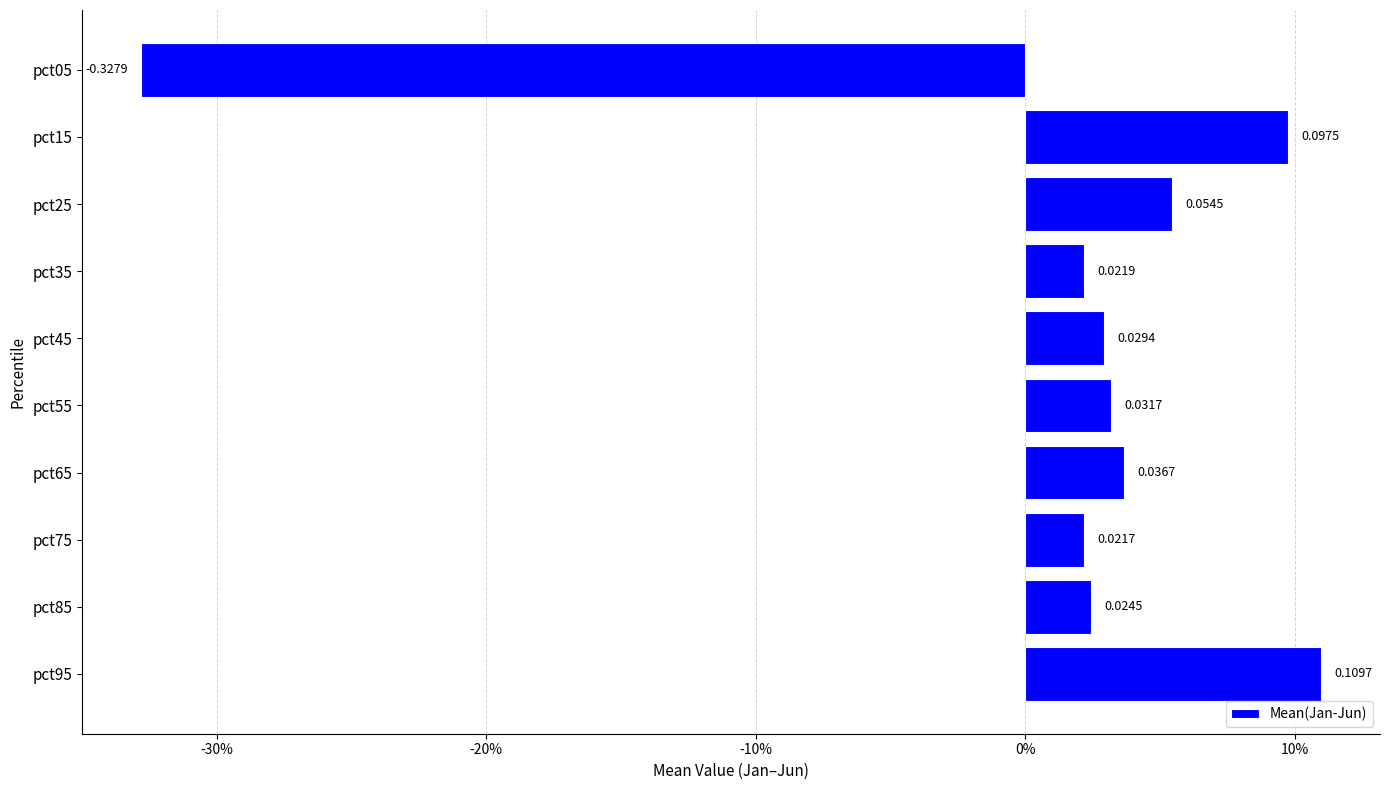

Are the bars horizontal?

Yes